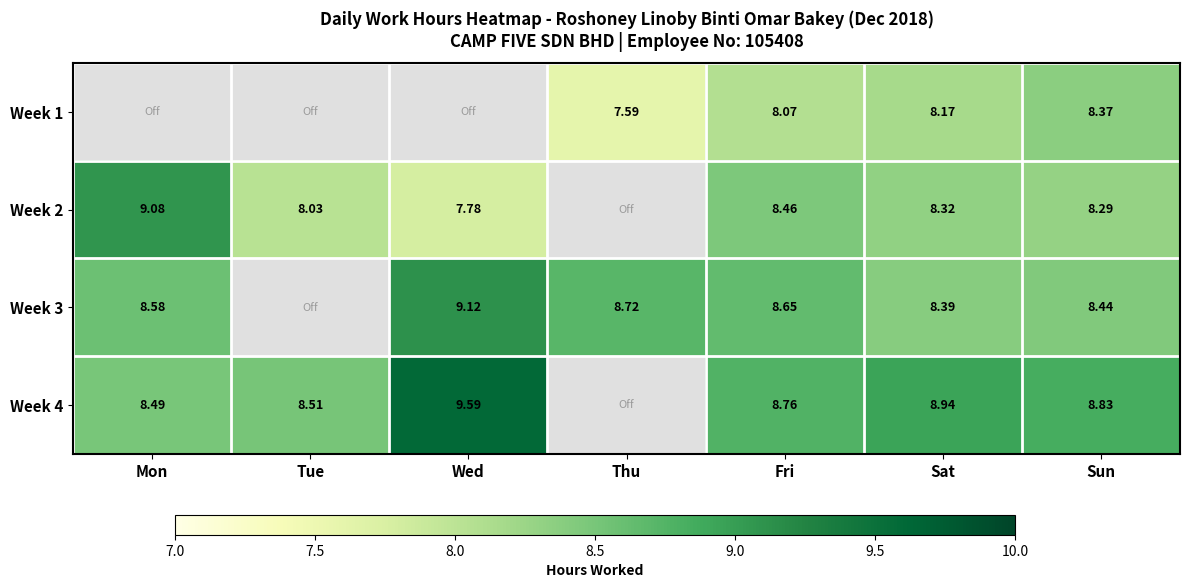

Is the value of Week 1 at Sun greater than the value of Week 4 at Wed?

No